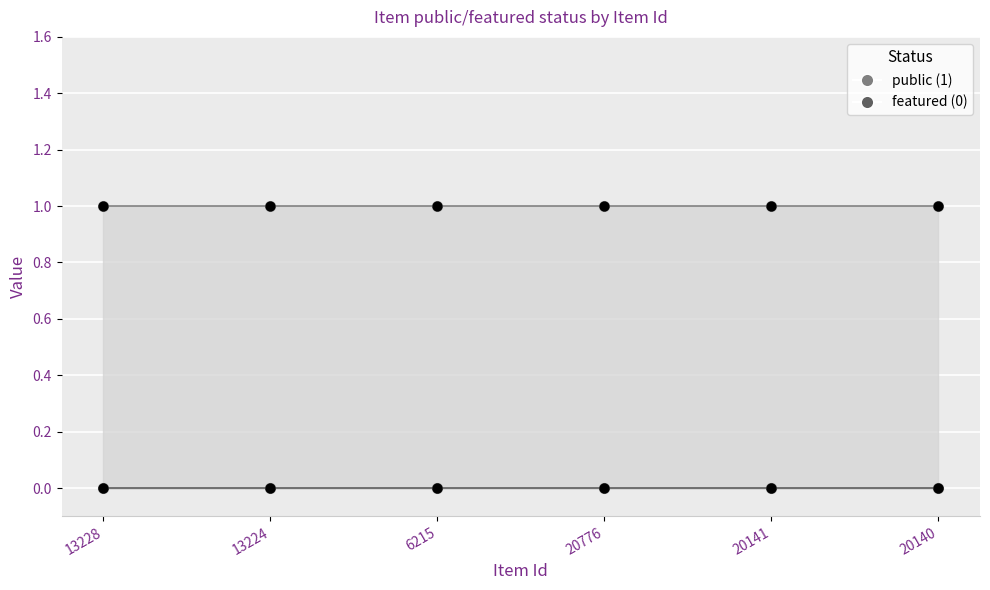

What is the total value across all series at 6215?

1